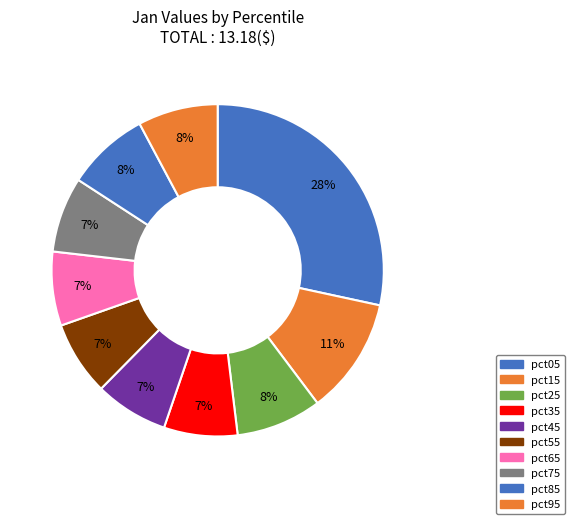

What is the change in value from pct75 to pct85?

+0.1